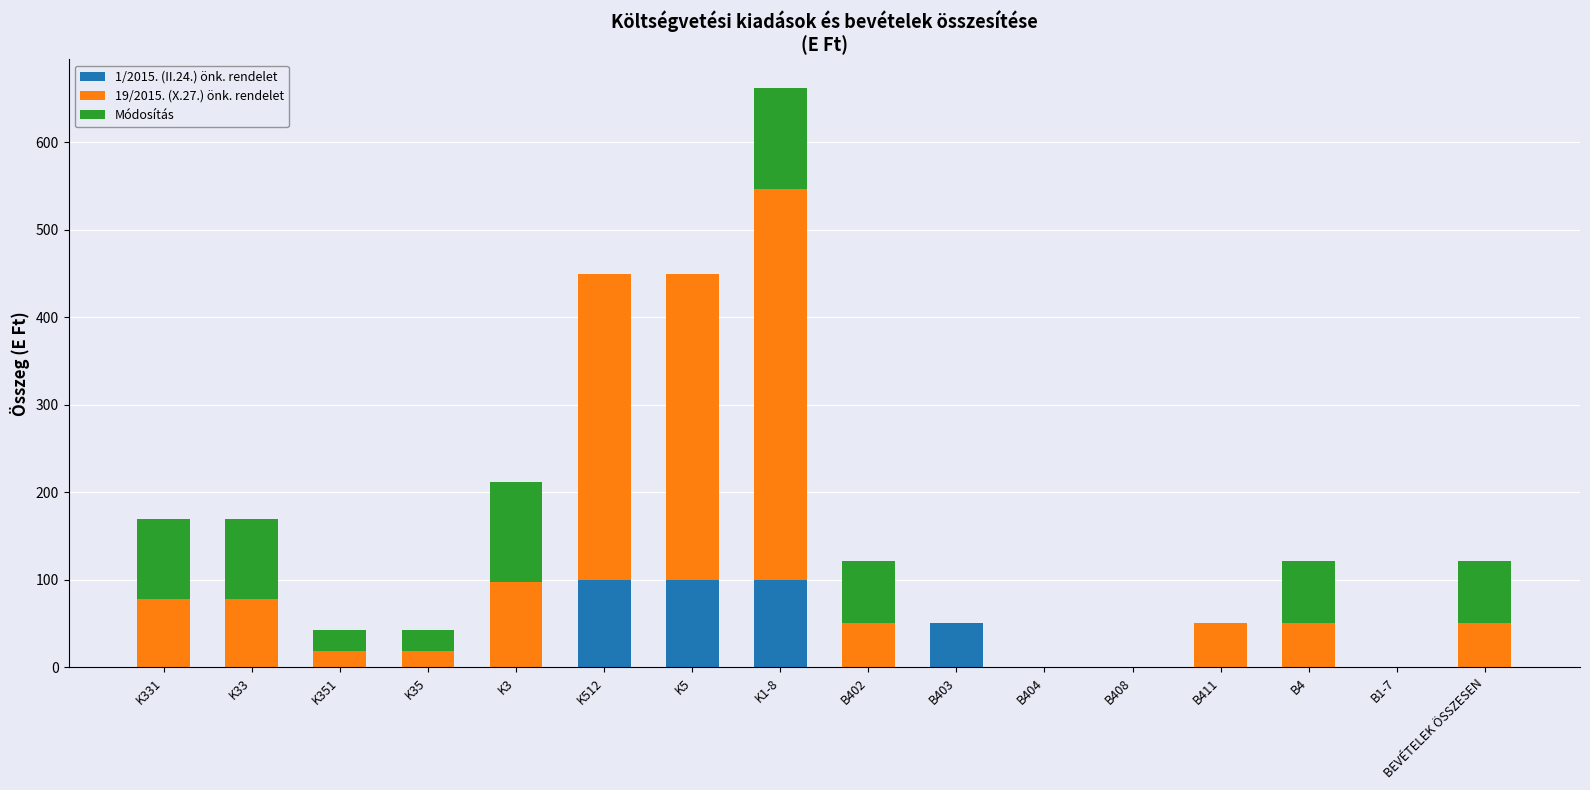

At which category is the sum across all series the highest?

K1-8